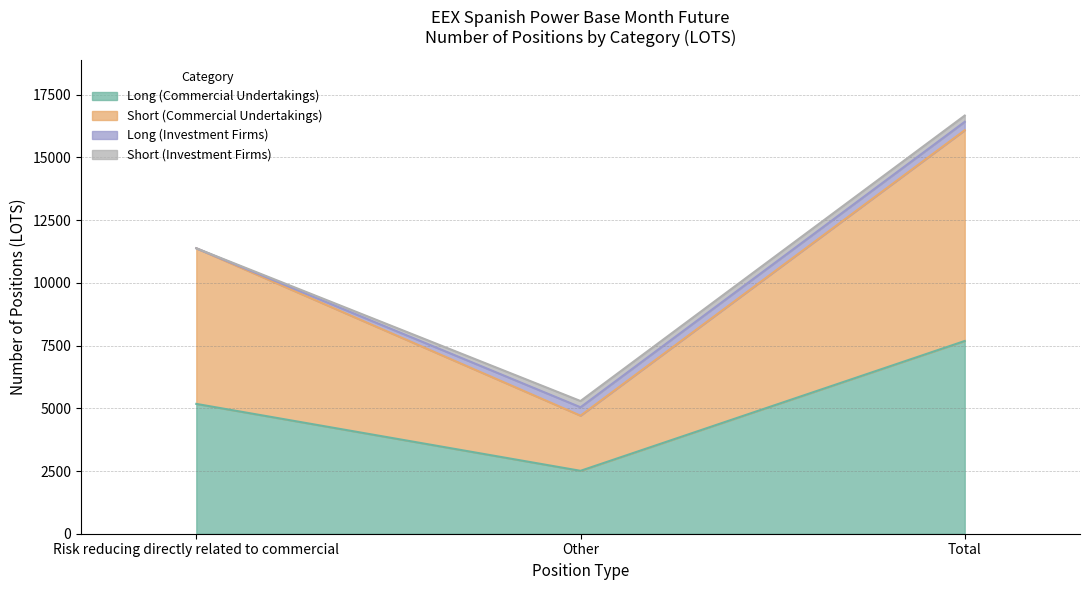

Which has a higher value, Total or Risk reducing directly related to commercial?

Total